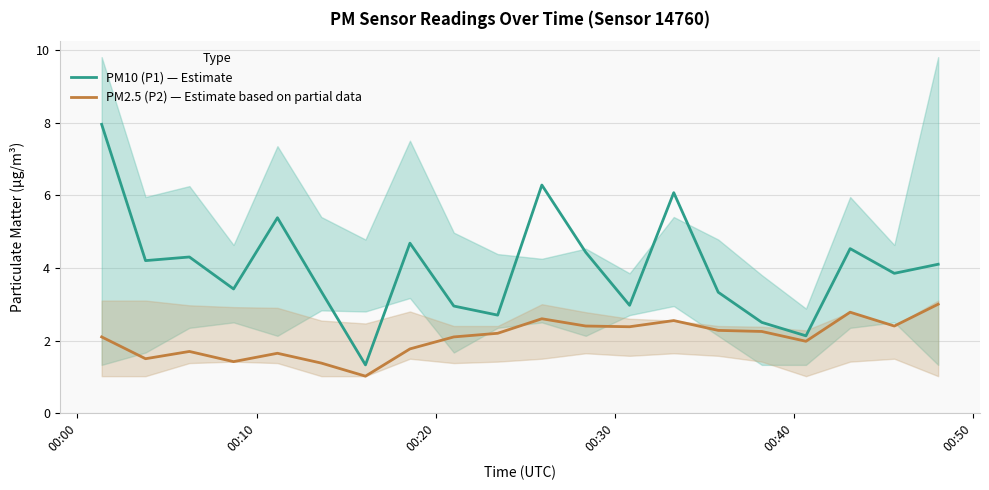

Count the number of data series in this chart.

2